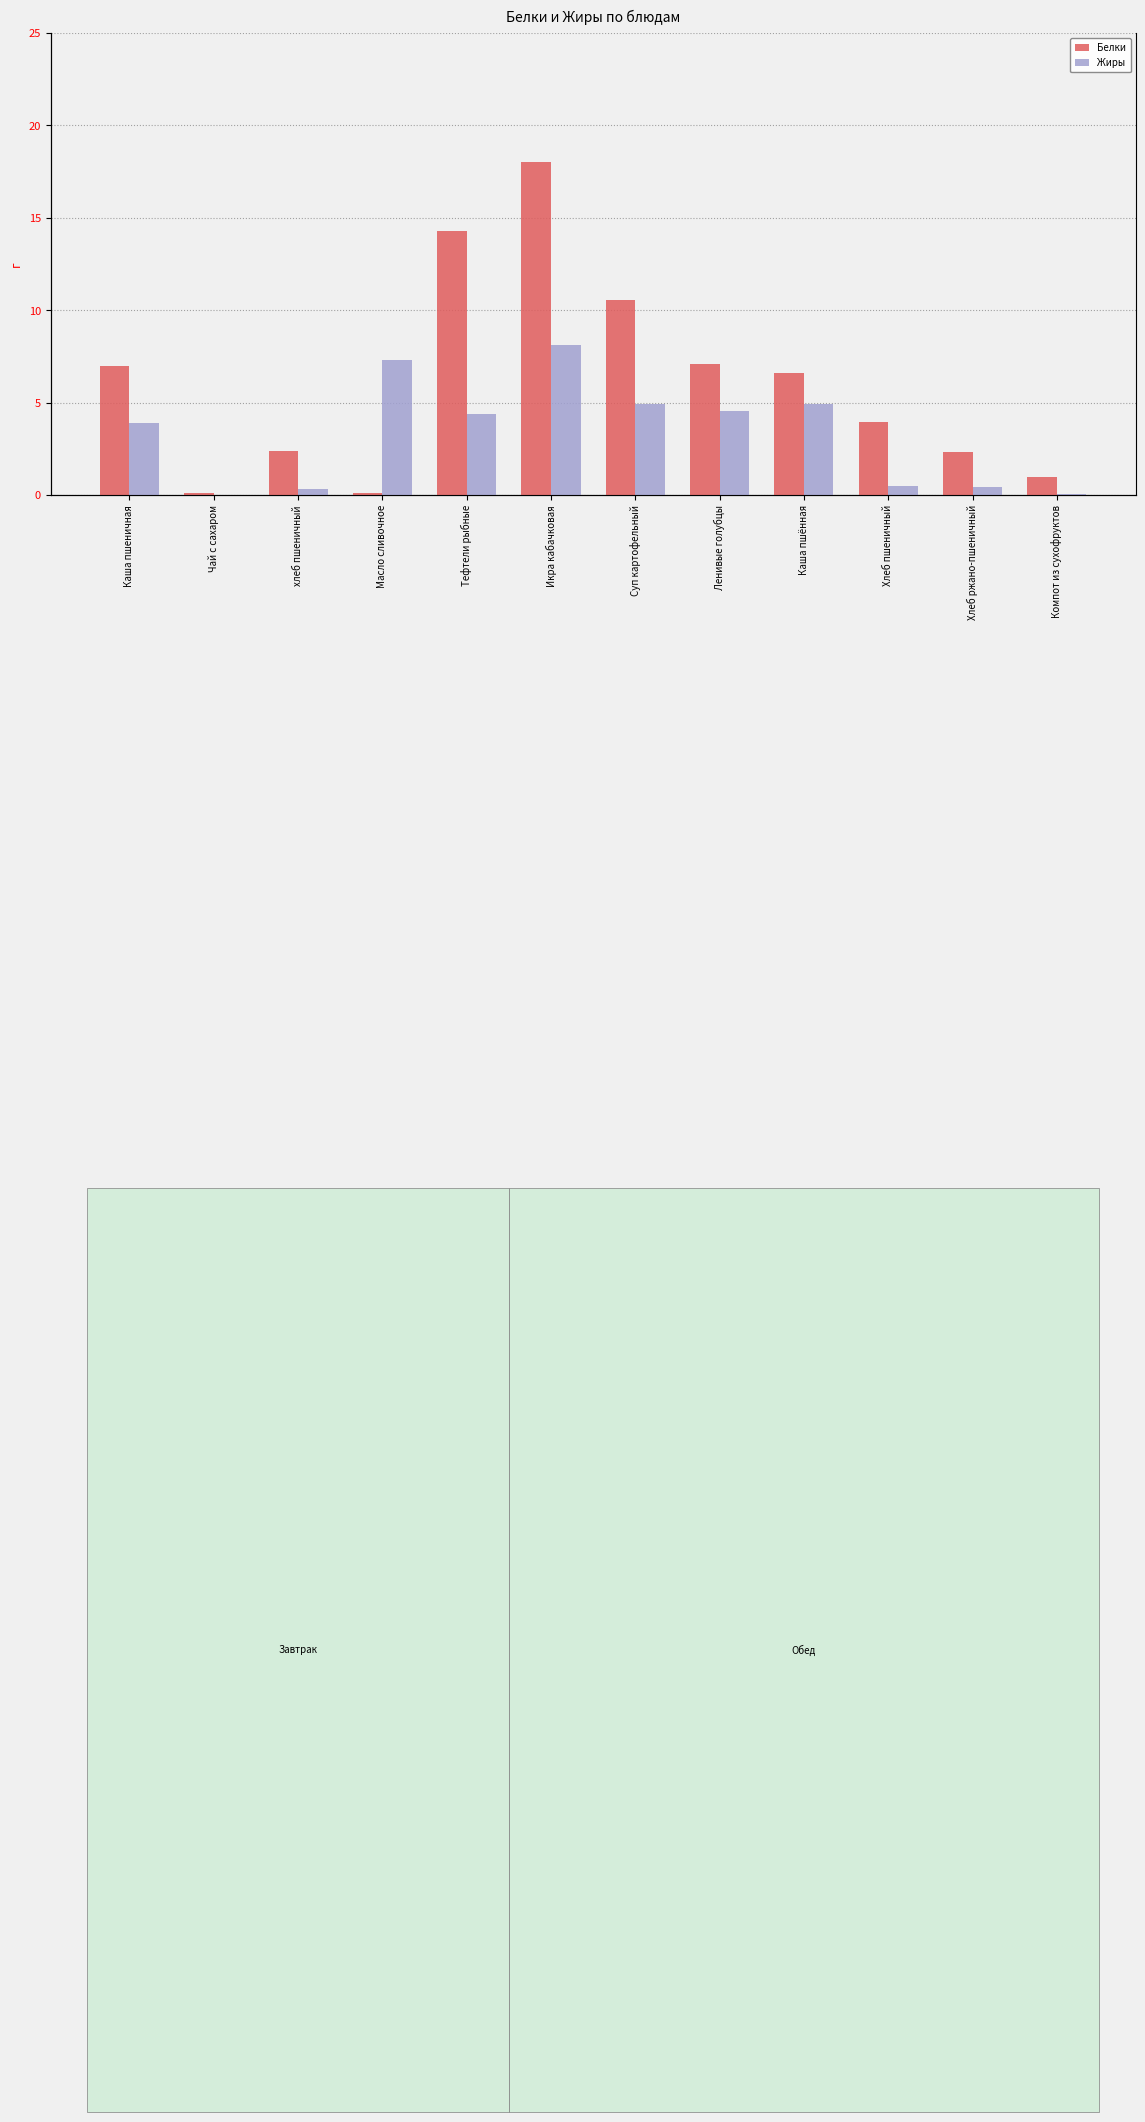

What is the difference between the highest and lowest values at Хлеб пшеничный?

3.5